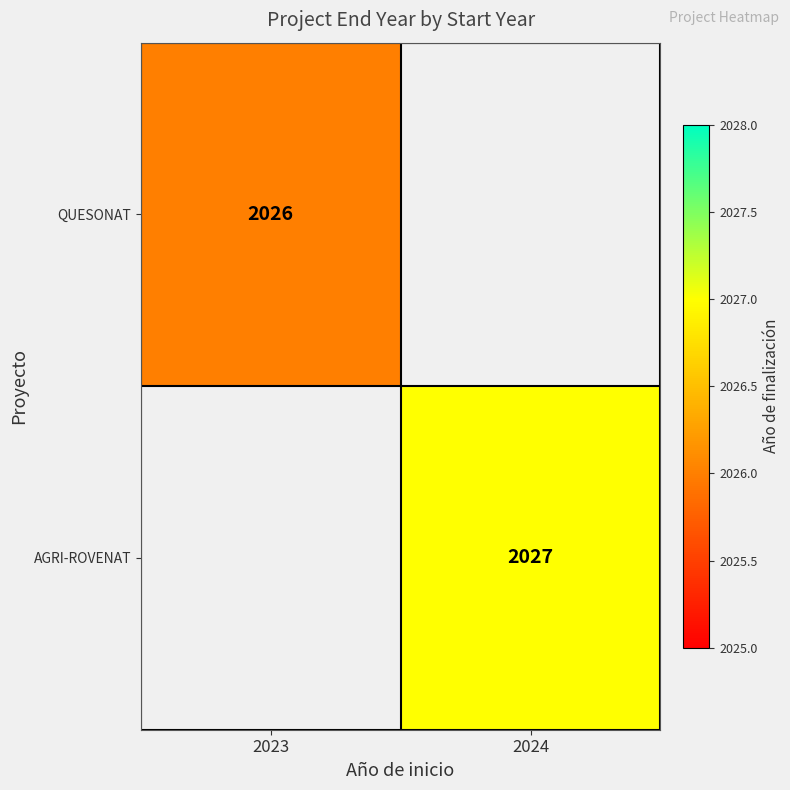

Which label corresponds to the largest value in the chart?

2024